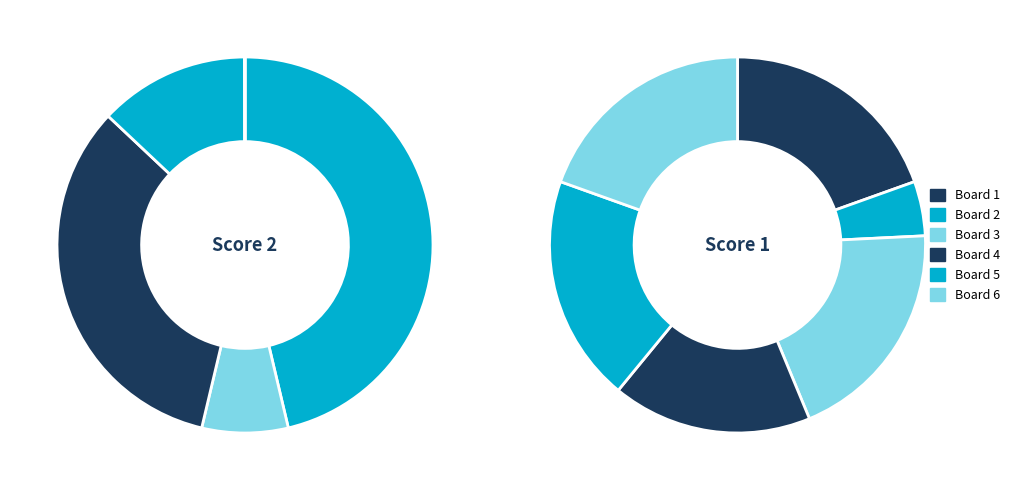

How many slices are in this pie chart?

6